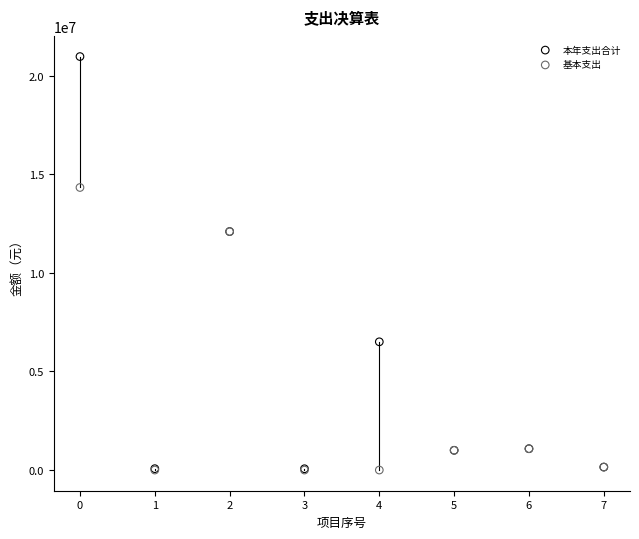

What are all the series names shown in the legend?

本年支出合计, 基本支出